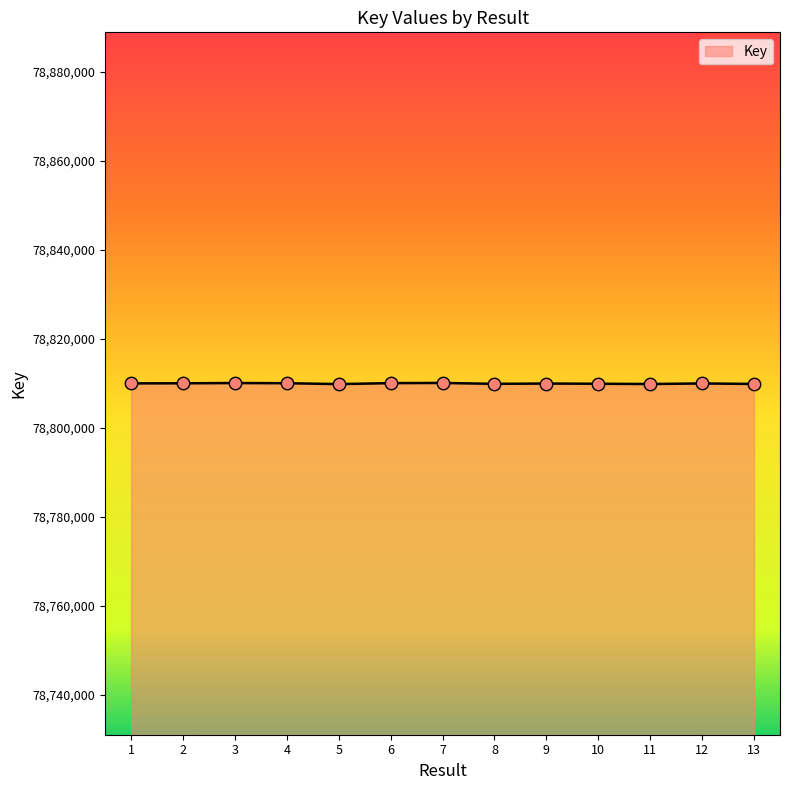

Approximately how many times larger is the value at 2 compared to 8?

1.0